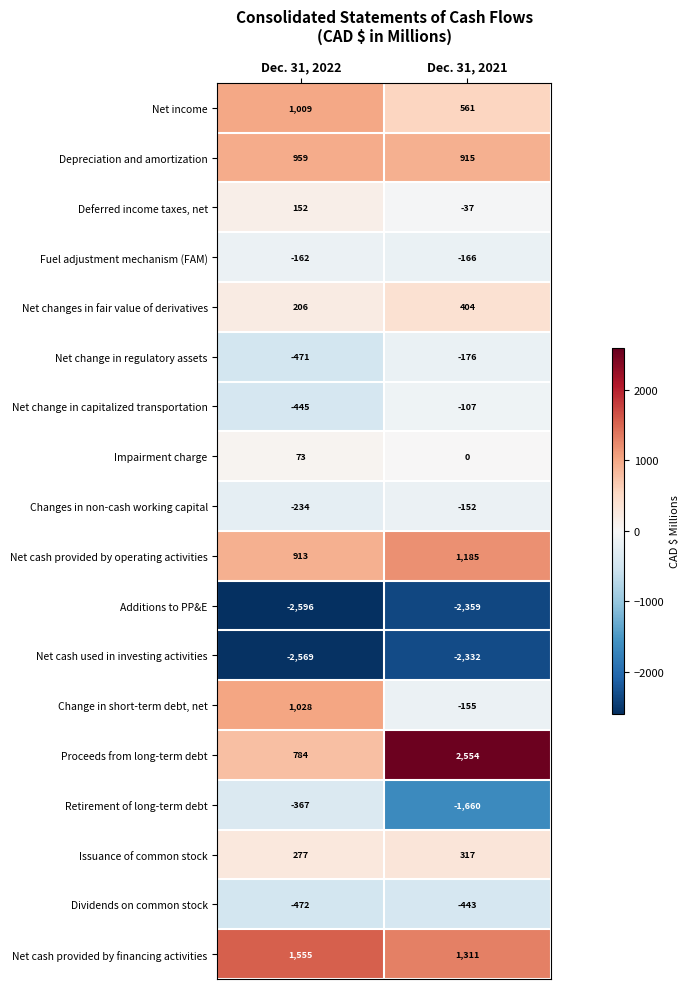

Which series has the widest spread of values?

Proceeds from long-term debt